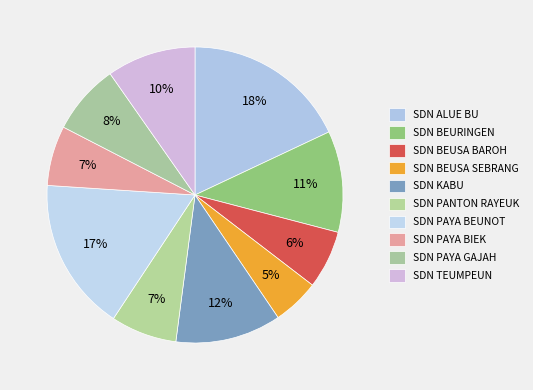

Approximately how many times larger is the value at SDN BEURINGEN compared to SDN PAYA BIEK?

1.7